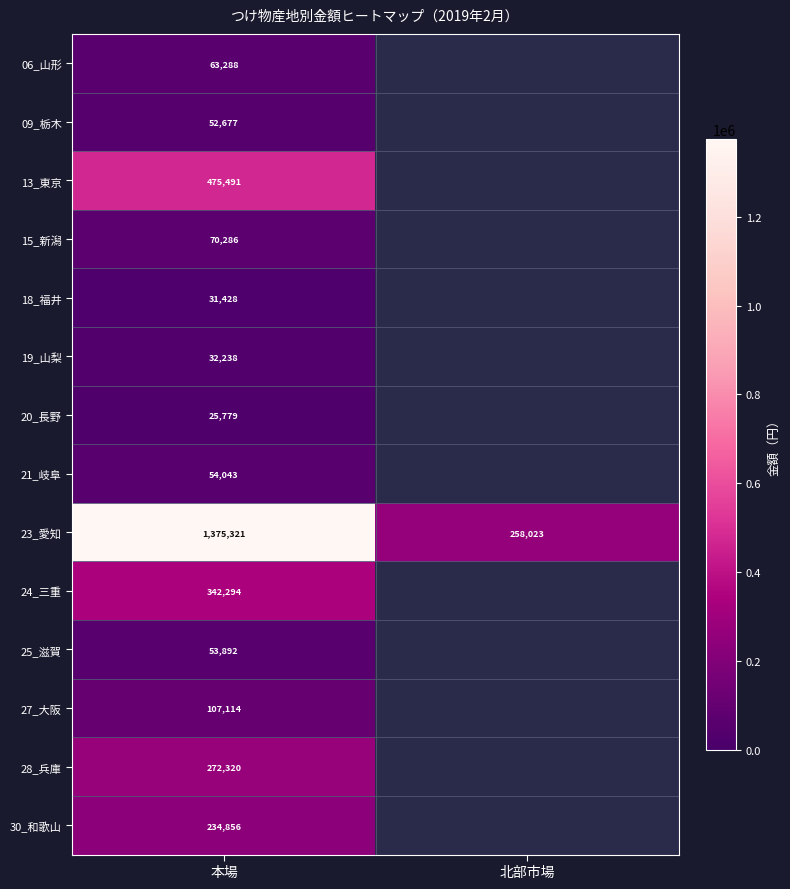

How many distinct data groups are displayed?

14